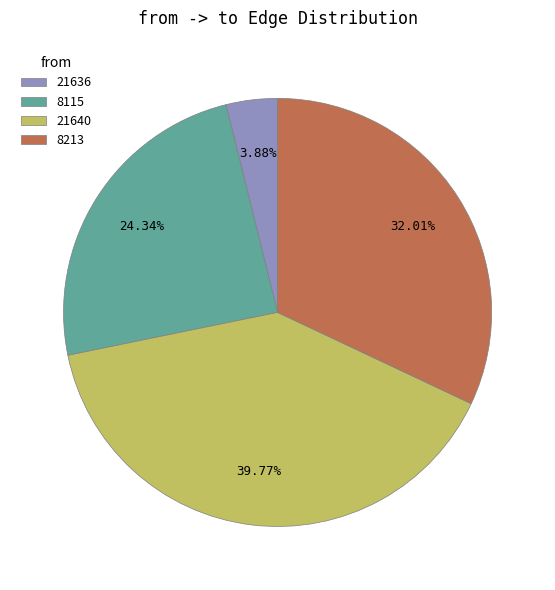

Does any single category account for the majority?

No